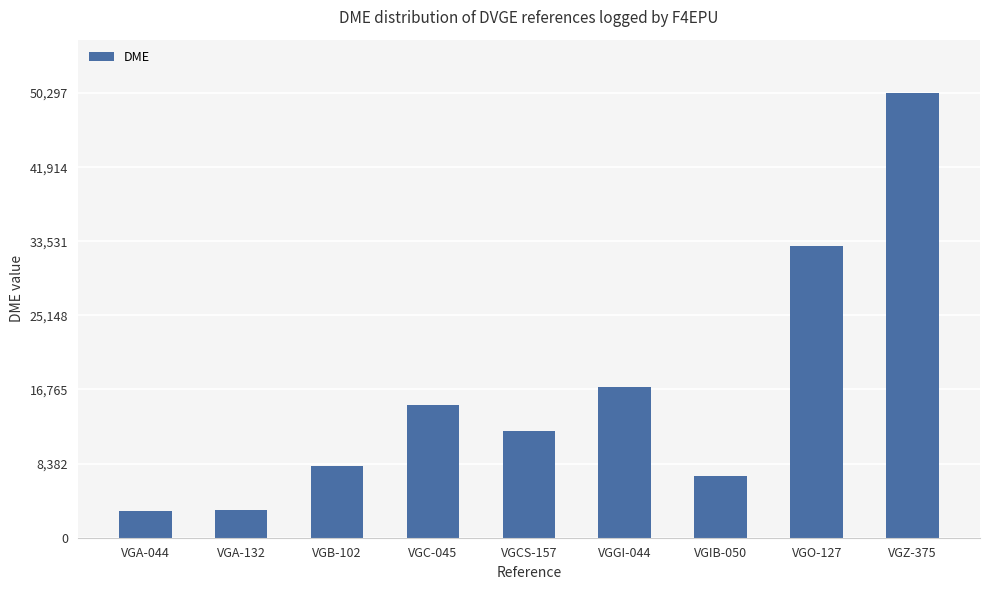

Count the number of categories in the chart.

9